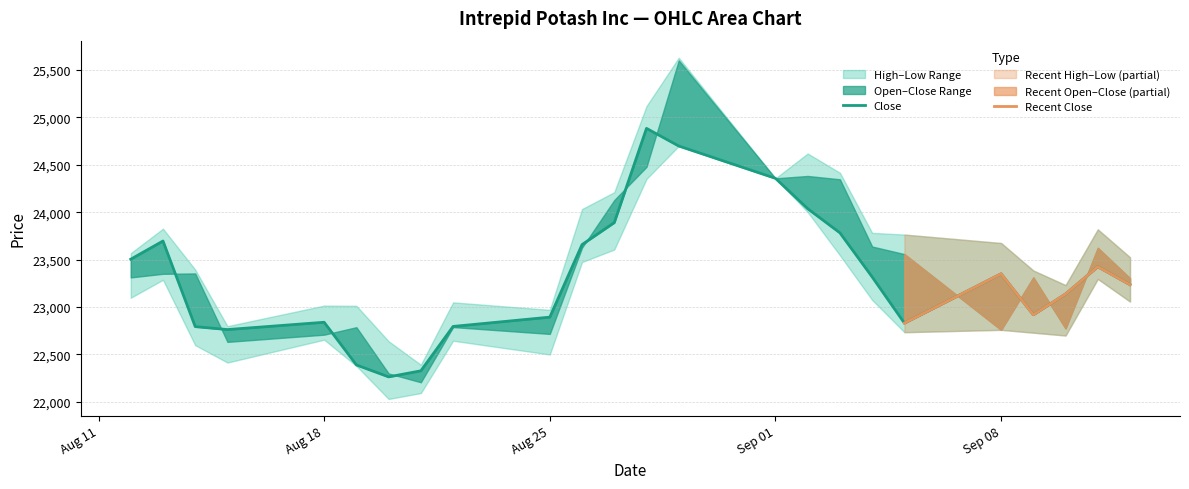

Read the Close value at 25.08.2025, to the nearest 50.

22900